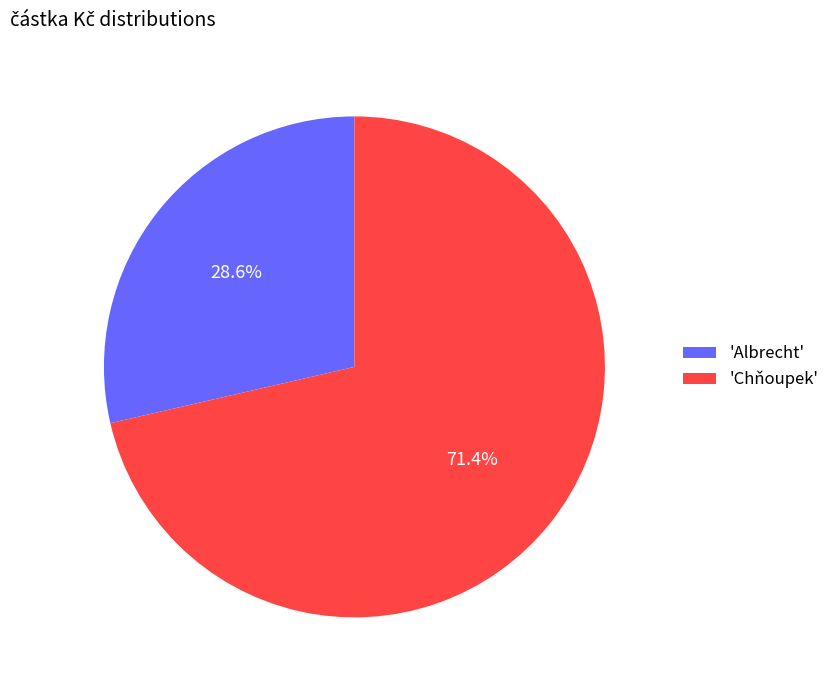

Rank the categories by value from highest to lowest.

'Chňoupek', 'Albrecht'